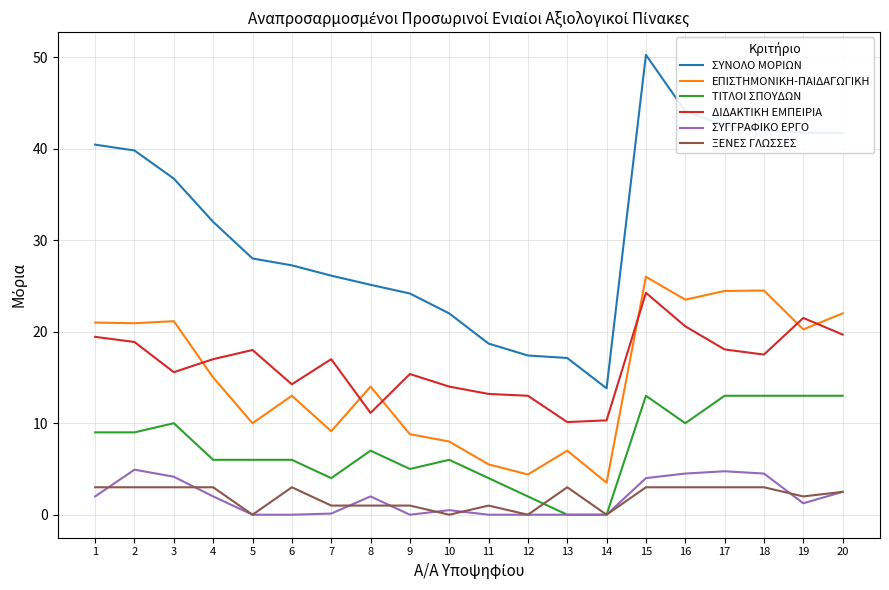

The ΣΥΓΓΡΑΦΙΚΟ ΕΡΓΟ series shows 2.0 at 8. True or false?

True